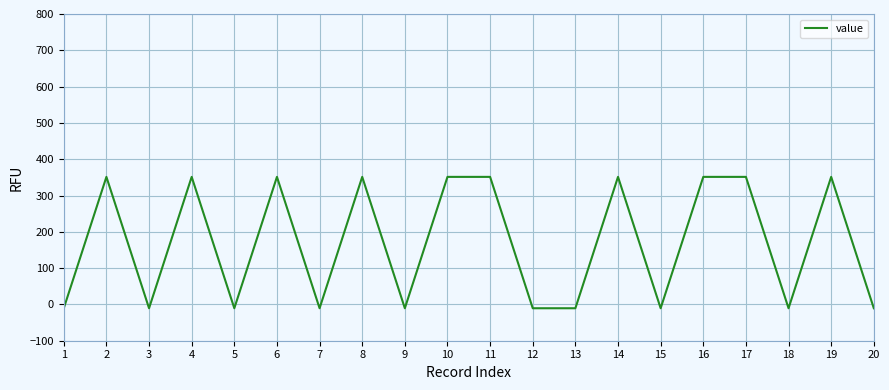

What is the difference between the second highest and second lowest values?

361.9